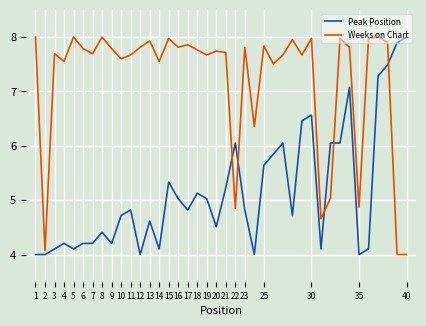

What is the maximum value shown in the chart?

8.0